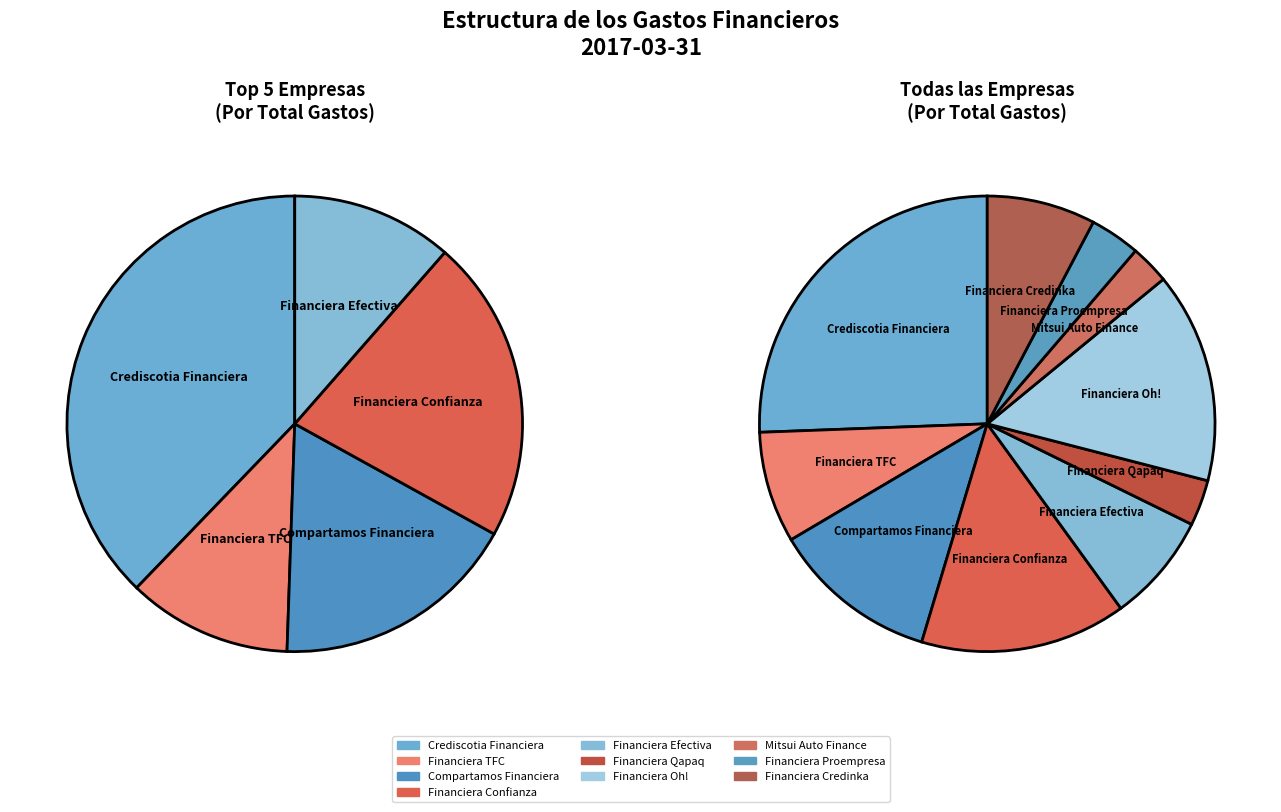

To the nearest percent, what is the combined percentage of Financiera Oh! and Crediscotia Financiera?

41%